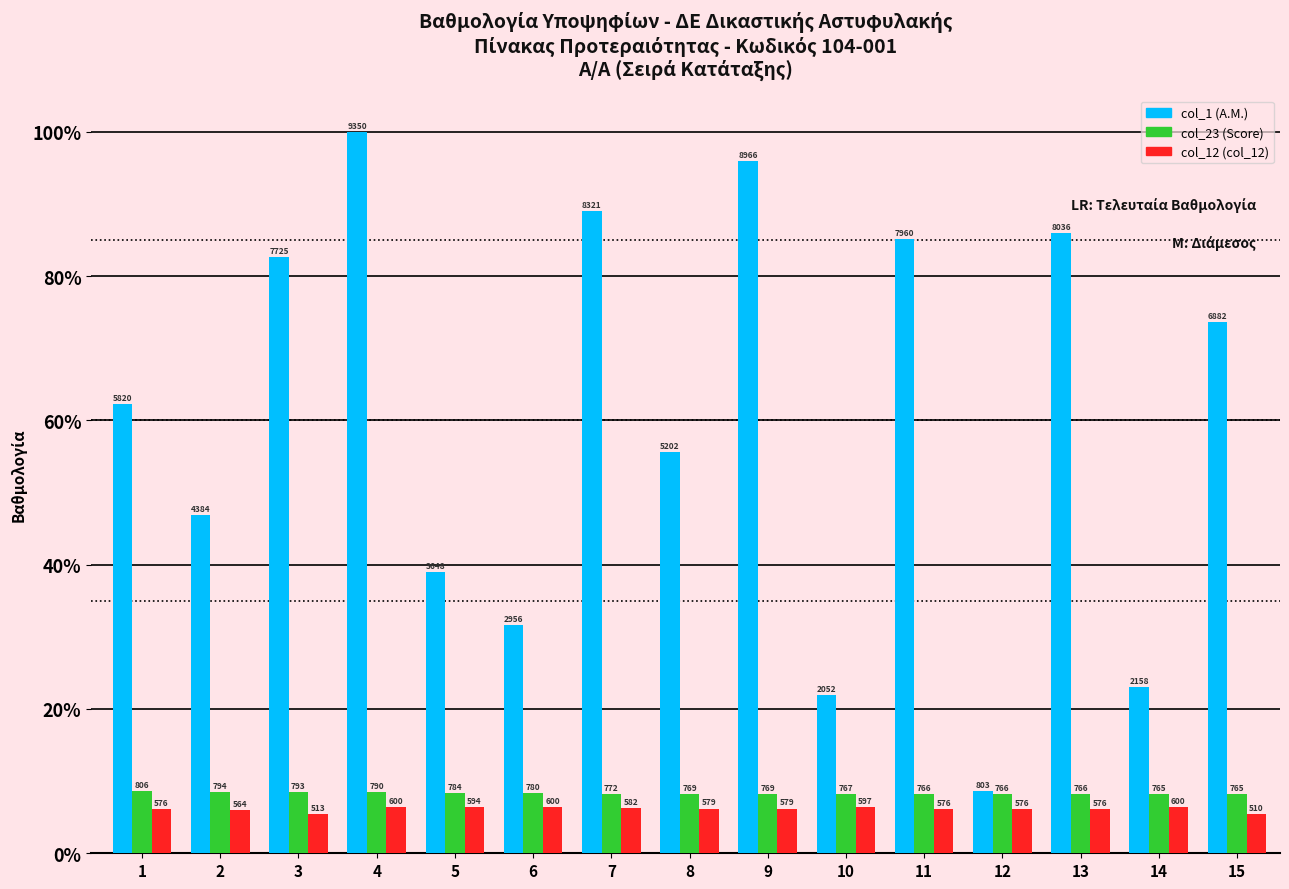

What are all the series names shown in the legend?

col_1 (A.M.), col_23 (Score), col_12 (col_12)